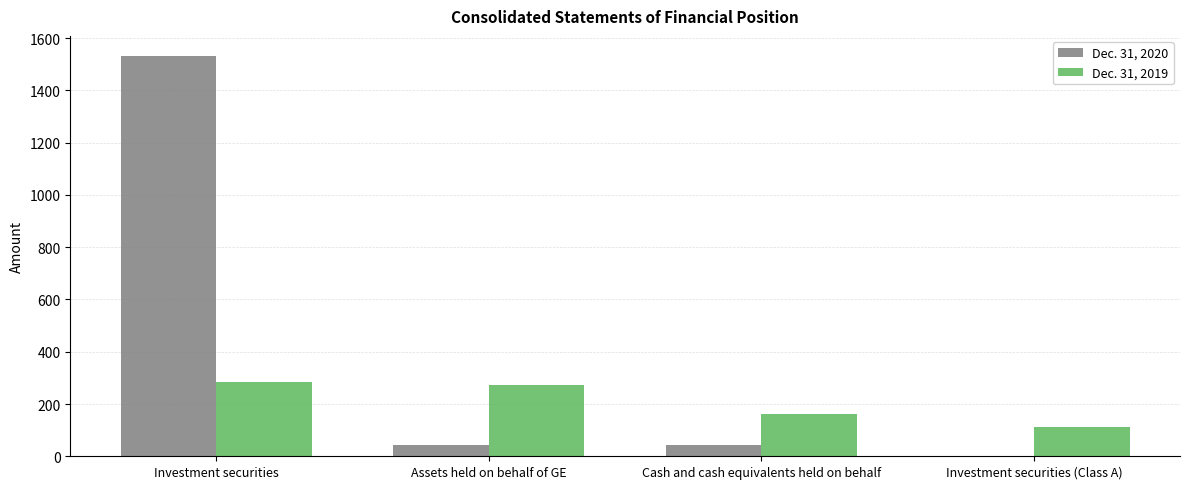

At which category is the sum across all series the highest?

Investment securities